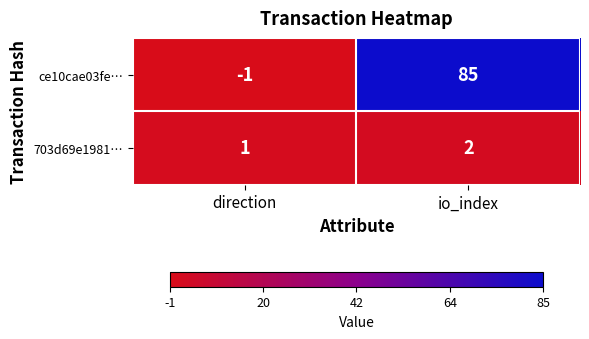

What is the smallest value displayed?

-1